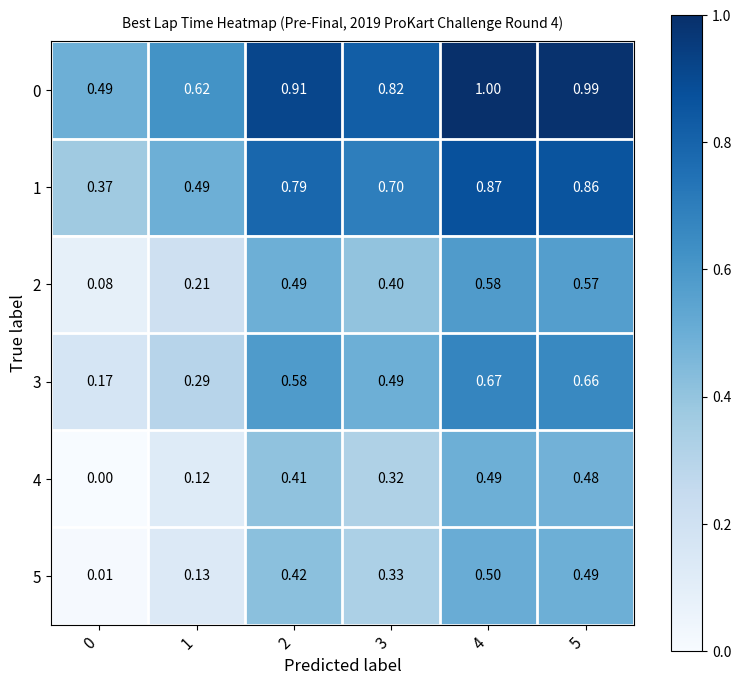

Rank the series at 0 from highest to lowest value.

0, 1, 3, 2, 5, 4